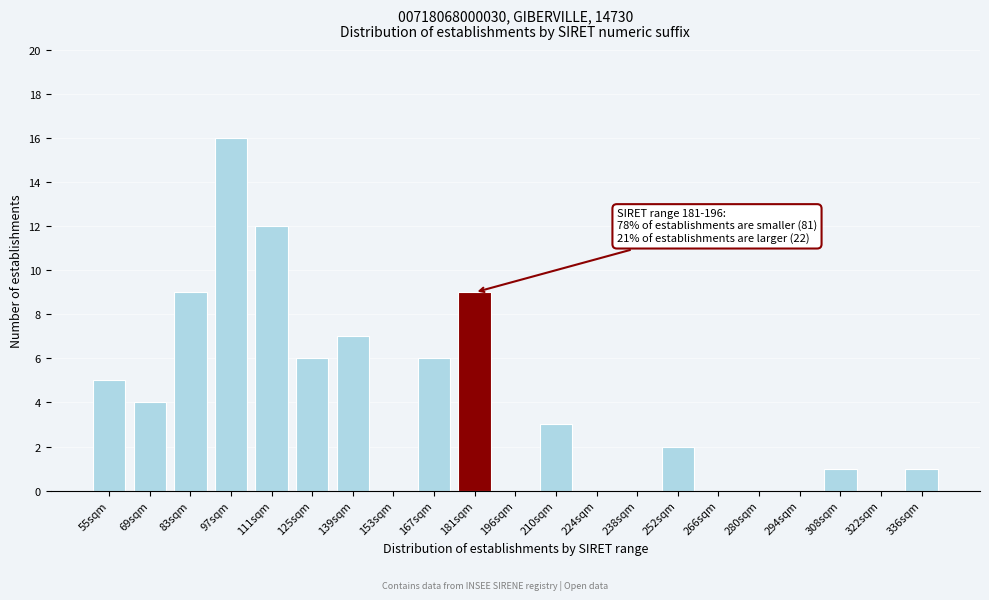

Reading left to right, extract all data points from this chart.

55sqm=5	69sqm=4	83sqm=9	97sqm=16	111sqm=12	125sqm=6	139sqm=7	153sqm=0	167sqm=6	181sqm=9	196sqm=0	210sqm=3	224sqm=0	238sqm=0	252sqm=2	266sqm=0	280sqm=0	294sqm=0	308sqm=1	322sqm=0	336sqm=1